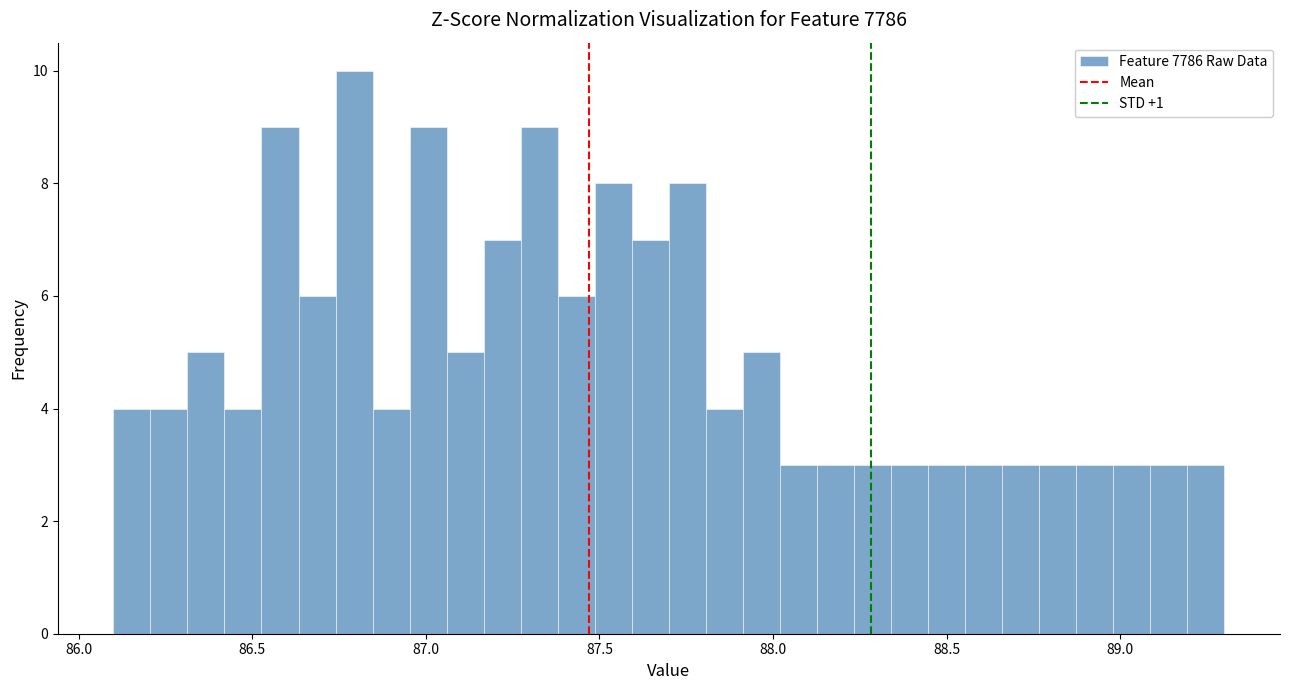

Read against the x-axis, roughly where is the centre of the tallest bar?

86.80